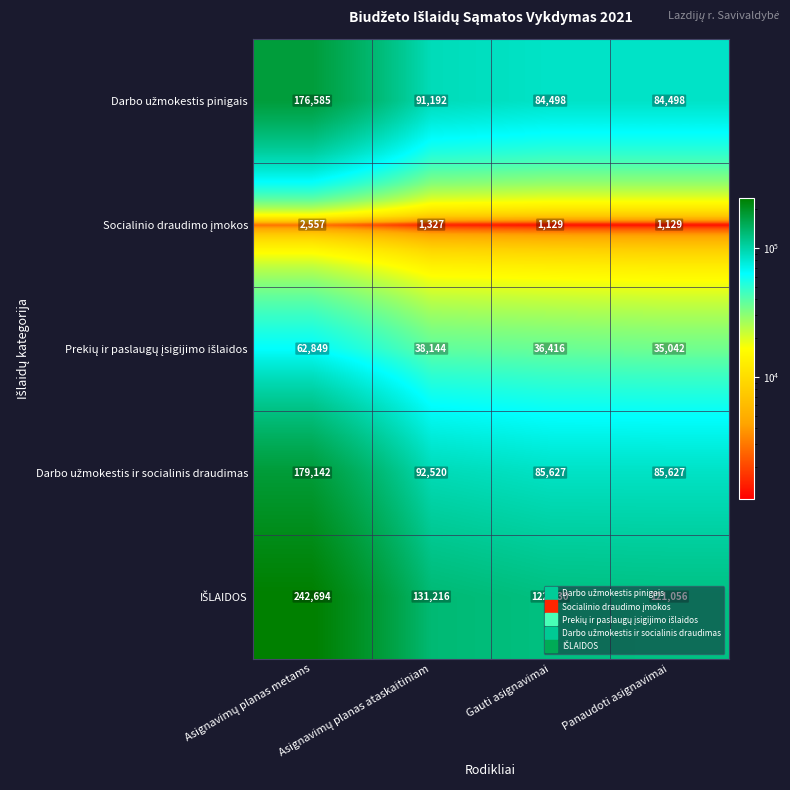

What is the maximum value shown in the chart?

242694